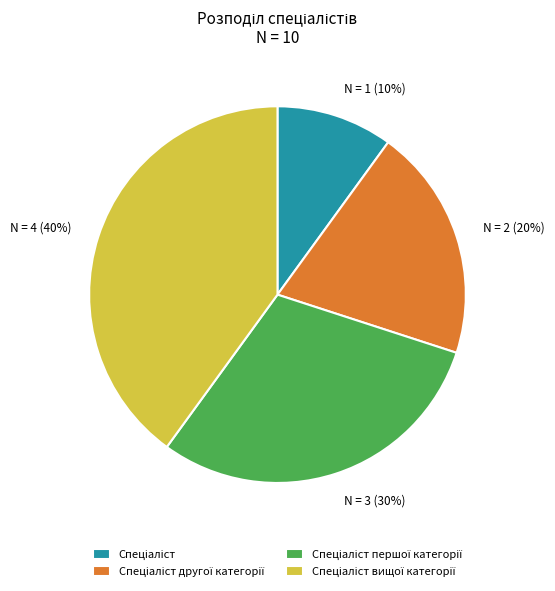

To the nearest percent, what is the average slice percentage?

25%